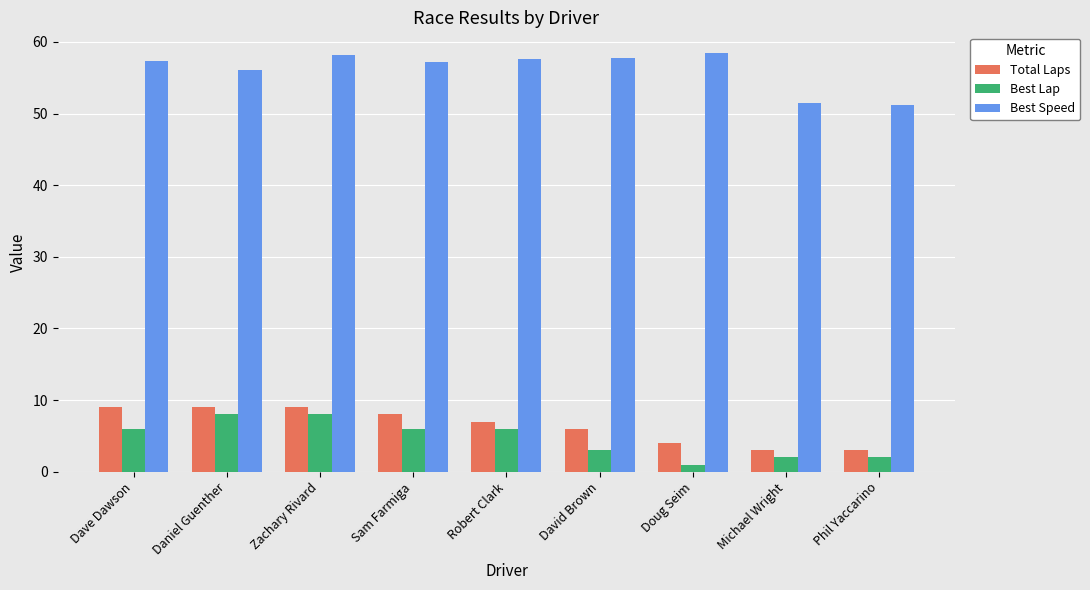

Which series has the largest total across all categories?

Best Speed